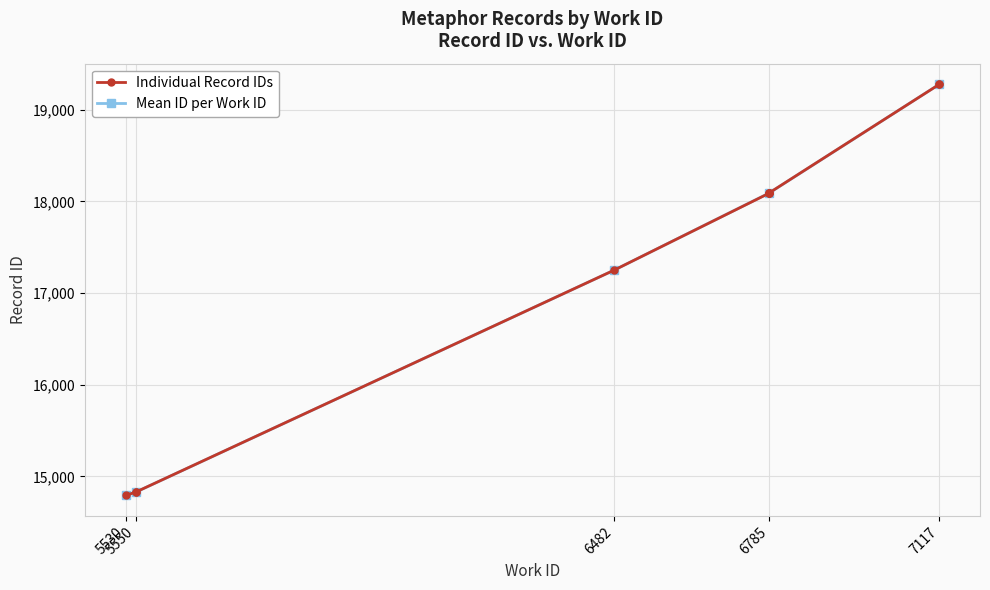

What is the greatest value displayed?

19278